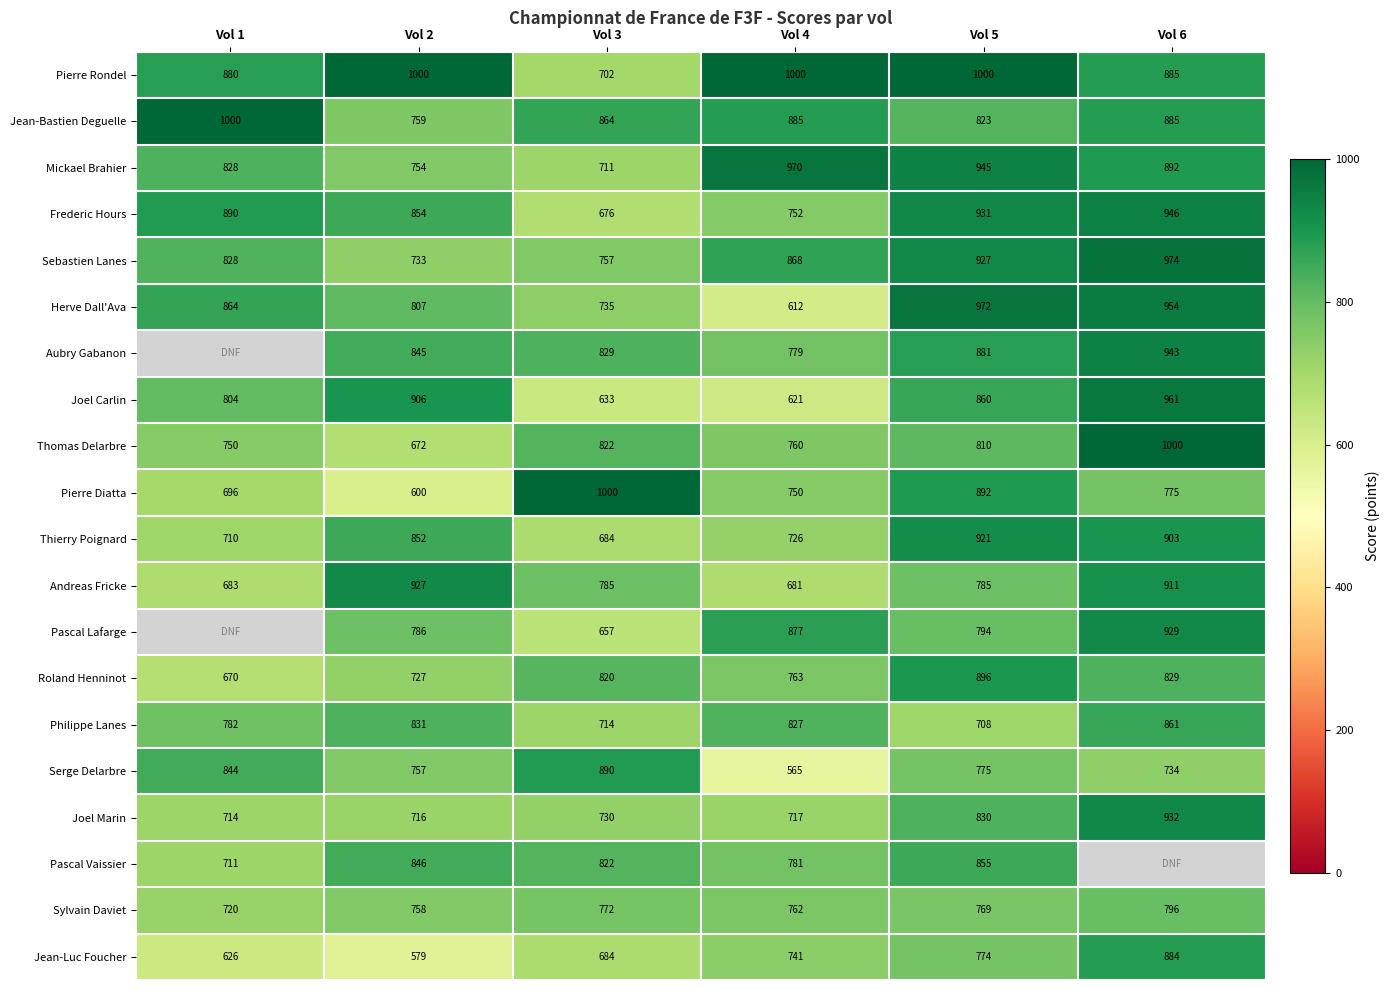

Between Vol 2 and Vol 3, which series saw the biggest shift?

Pierre Diatta